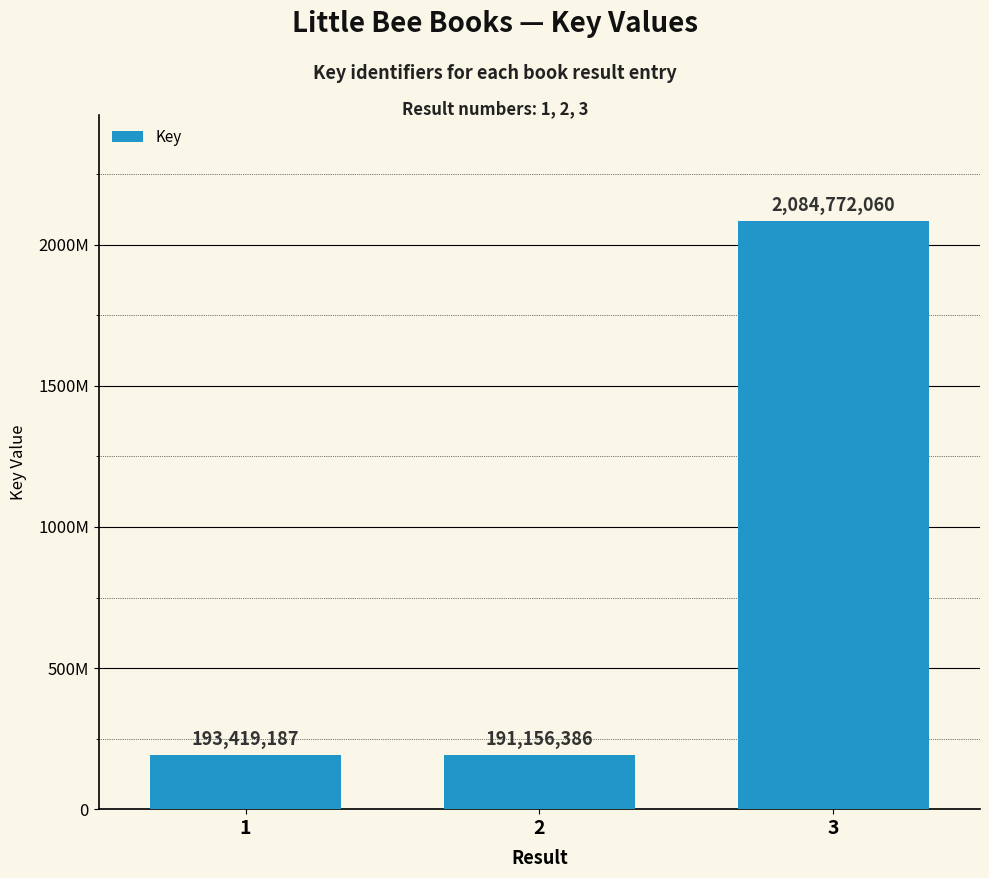

What is the minimum value shown in the chart?

191156386